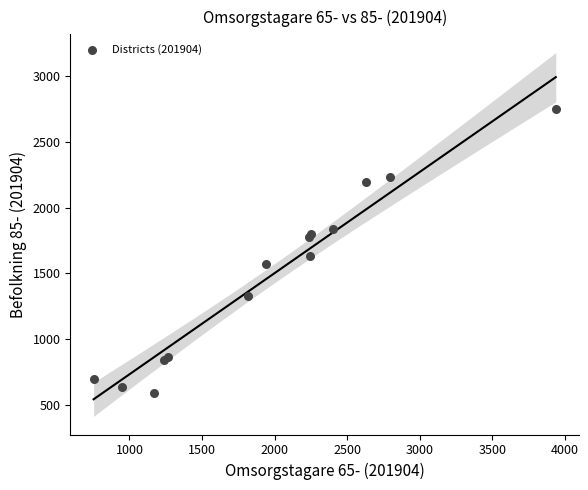

What Y value in the scatter plot is closest to 1668?

1630